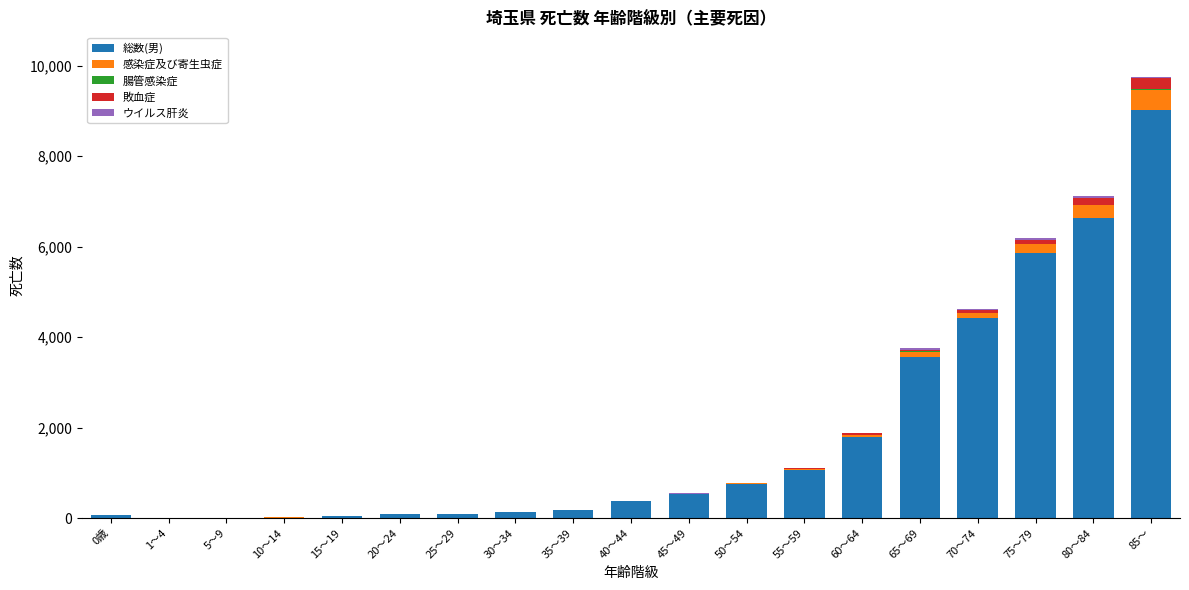

What is the highest value of the 総数(男) series?

9020